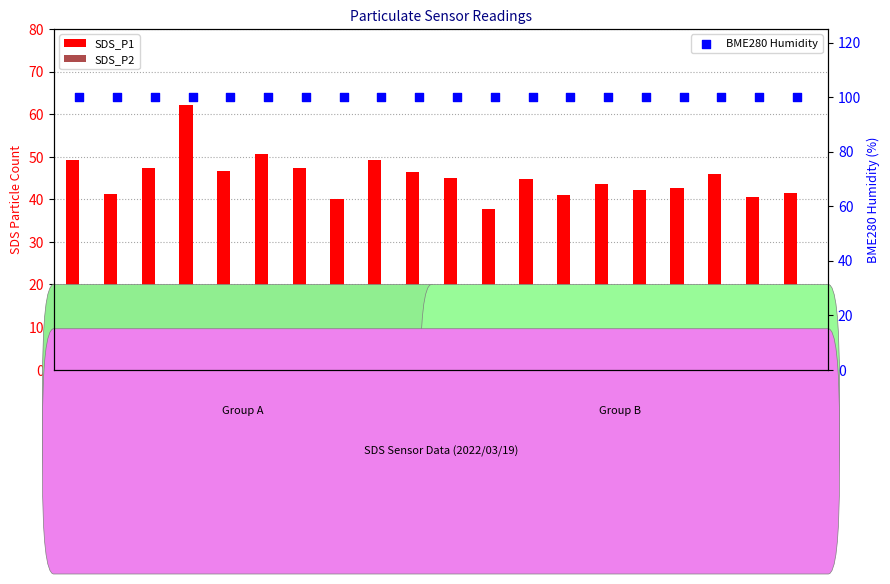

At how many categories does at least one series exceed 34?

20